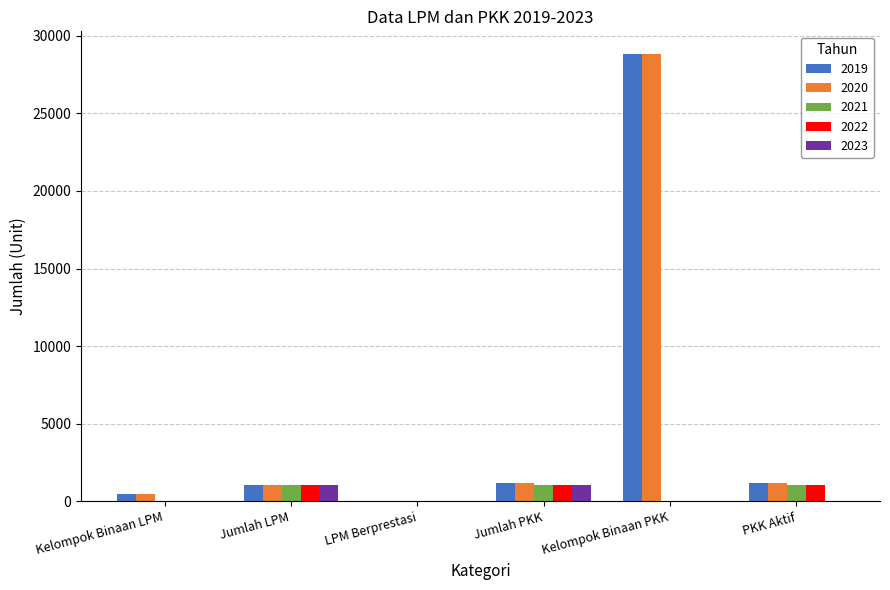

True or false: 2023 has a value of 1038 at Jumlah PKK.

True